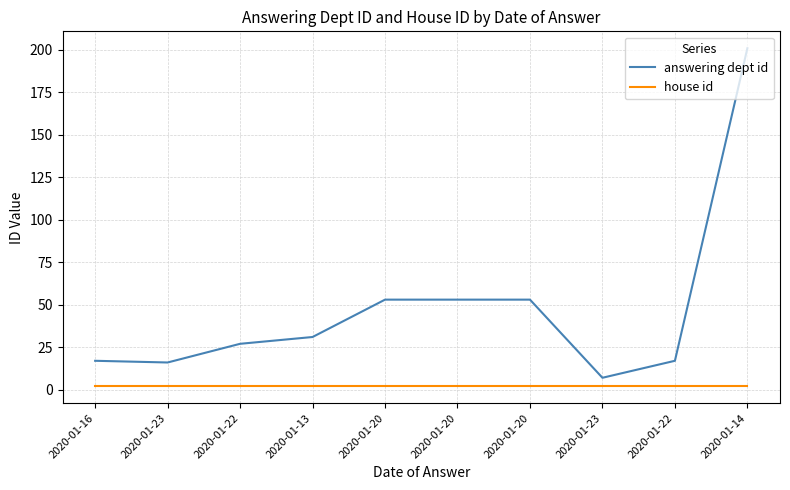

How many lines are shown in the chart?

2